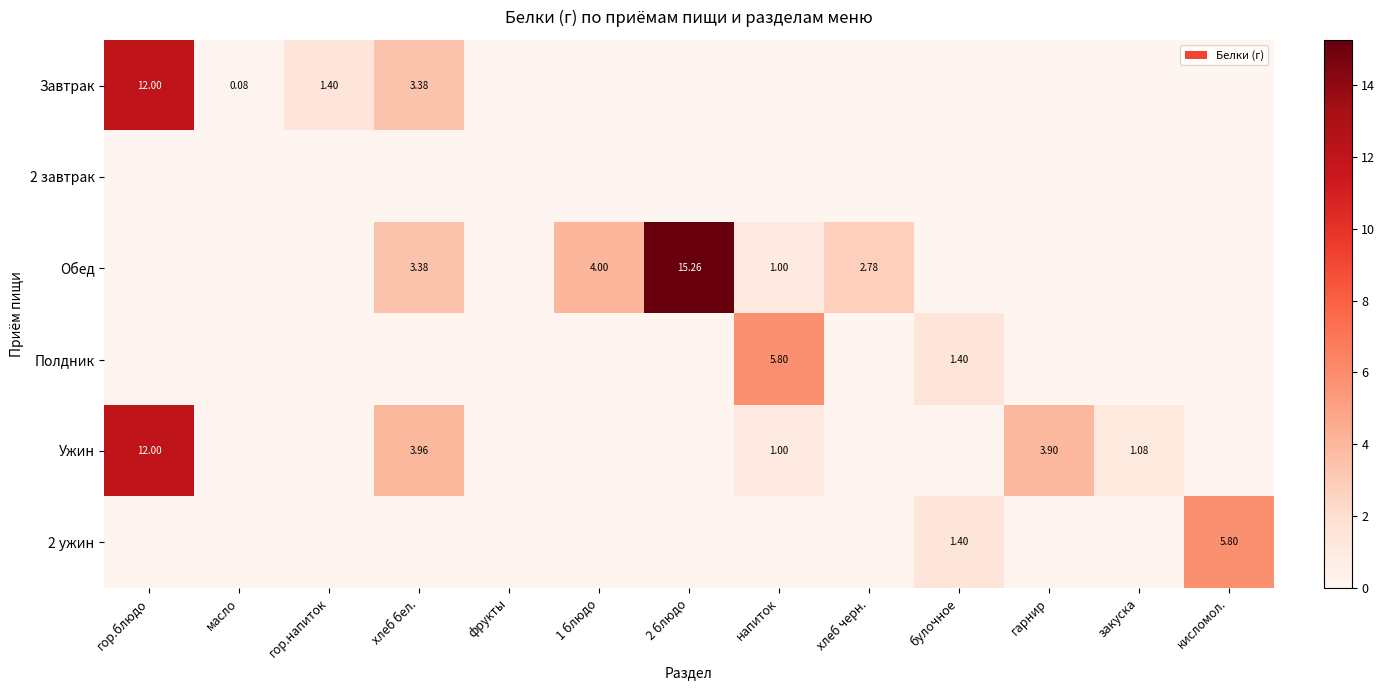

What is the maximum value for 2 ужин?

5.8